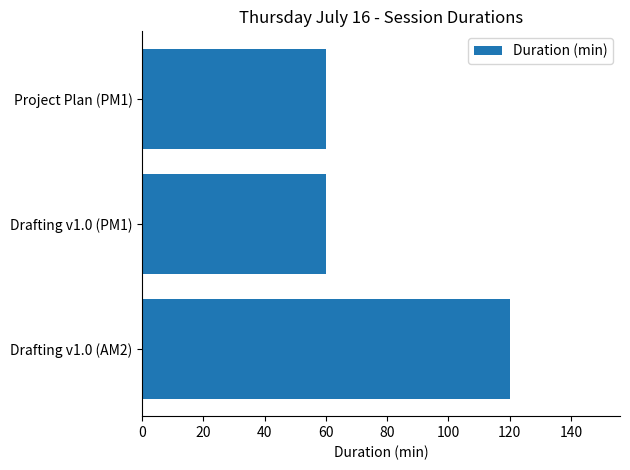

What is the change in value from Drafting v1.0 (AM2) to Drafting v1.0 (PM1)?

-60